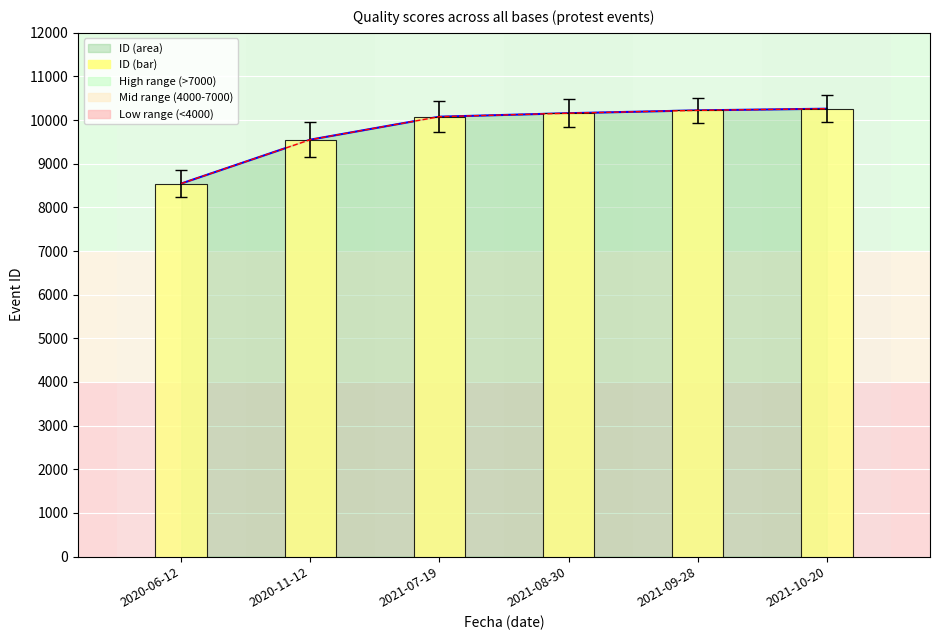

How many data points are above 10159?

2